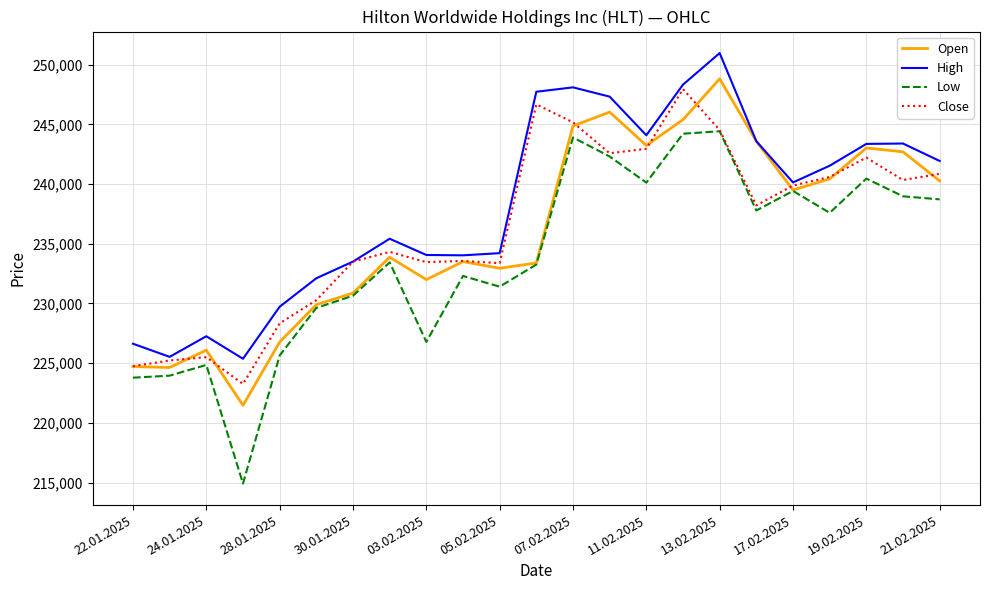

Which series has the largest total across all categories?

High